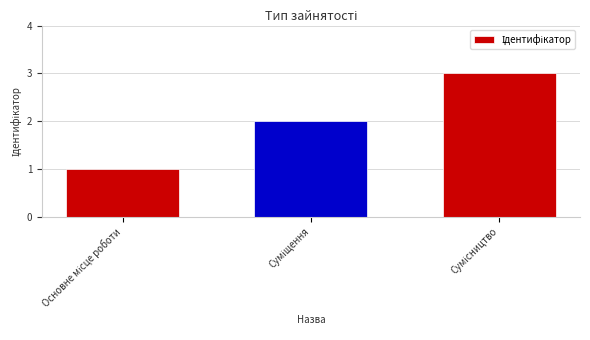

How many bars are there in total?

3